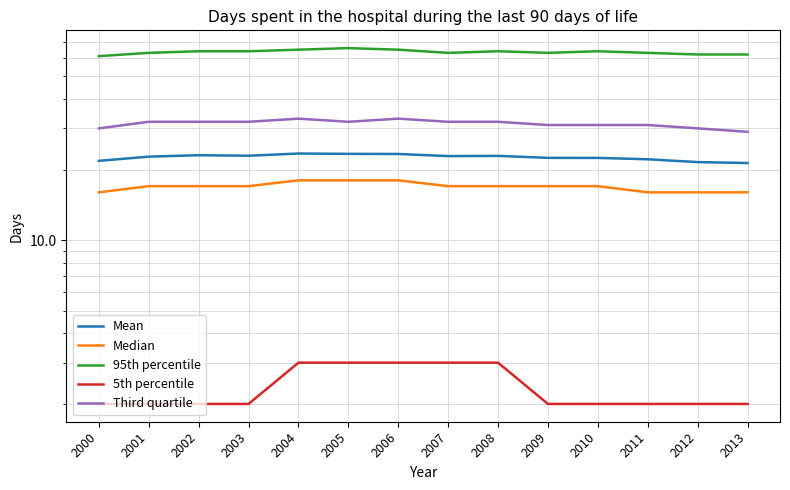

At which category is the sum across all series the highest?

2004